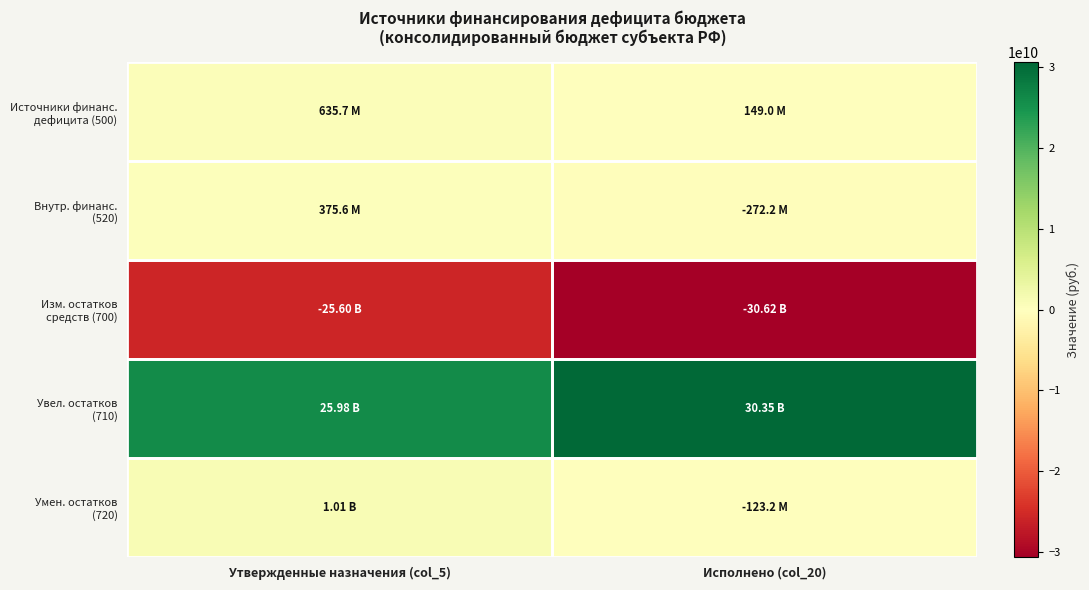

At which category is the sum across all series the highest?

Утвержденные назначения (col_5)